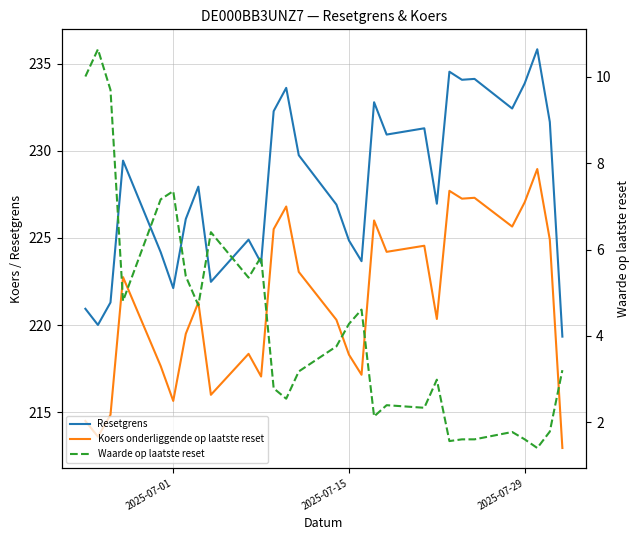

Reading left to right, extract all data points from this chart.

Resetgrens: 220.9	220.0	221.3	229.4	224.2	222.1	226.1	227.9	222.5	224.9	223.6	232.3	233.6	229.7	226.9	224.8	223.7	232.8	230.9	231.3	227.0	234.5	234.1	234.1	232.4	233.9	235.8	231.6	219.3
Koers onderliggende op laatste reset: 214.5	213.6	214.8	222.8	217.7	215.7	219.5	221.3	216.0	218.3	217.1	225.5	226.8	223.1	220.3	218.3	217.2	226.0	224.2	224.6	220.3	227.7	227.2	227.3	225.7	227.1	228.9	224.9	212.9
Waarde op laatste reset: 10.0	10.6	9.7	4.8	7.2	7.3	5.4	4.7	6.4	5.3	5.8	2.8	2.5	3.2	3.8	4.3	4.6	2.1	2.4	2.3	3.0	1.6	1.6	1.6	1.8	1.6	1.4	1.8	3.2